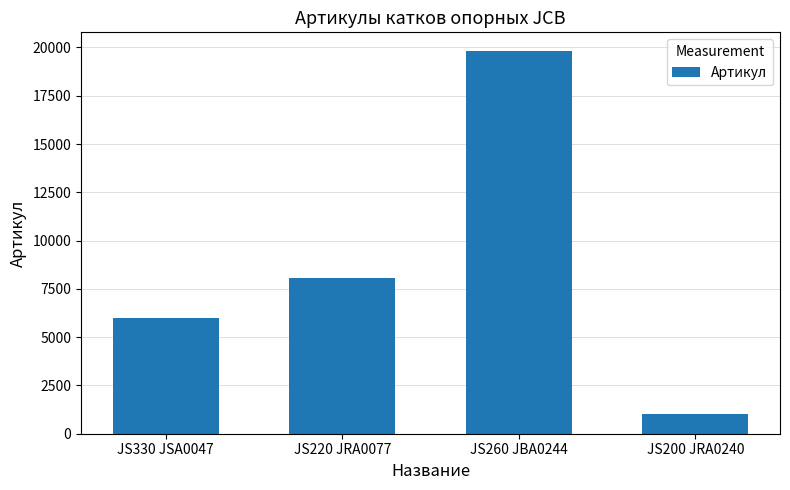

What is the difference between the second highest and minimum values?

7071